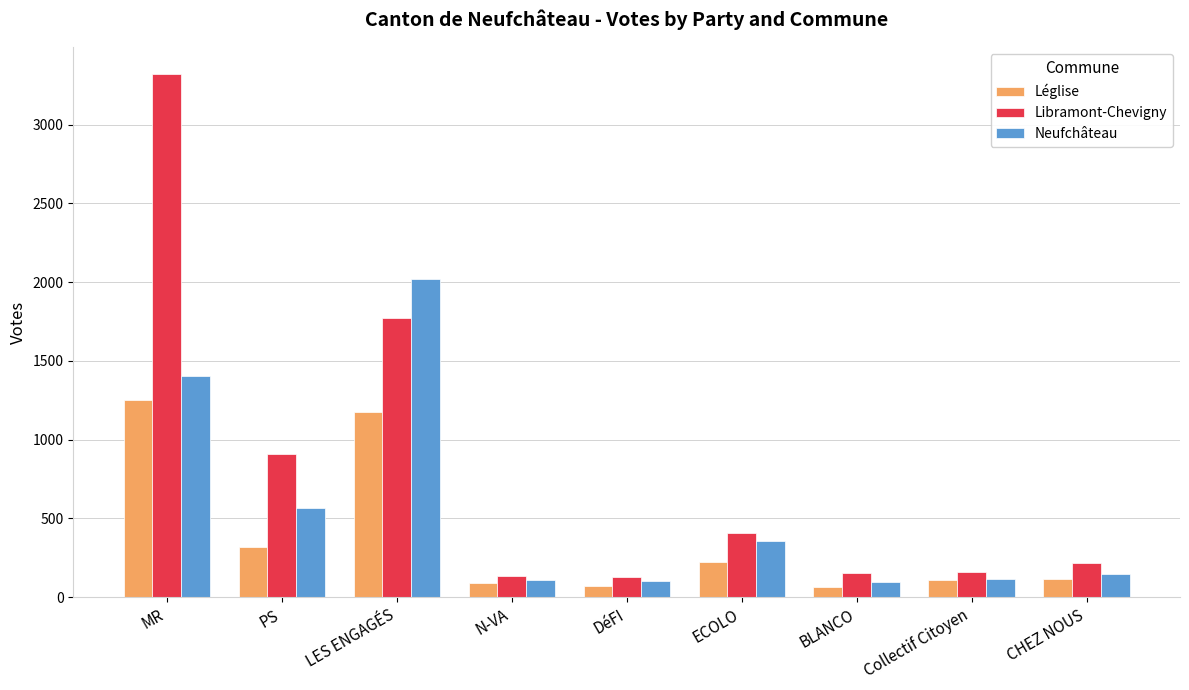

At which category is the sum across all series the highest?

MR